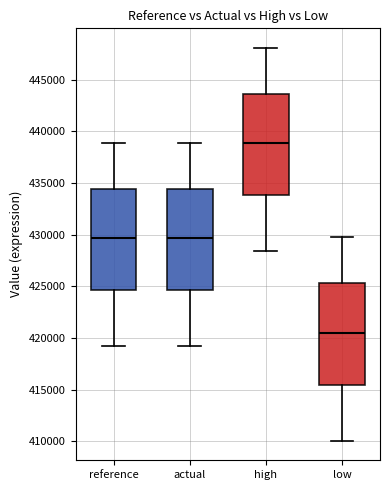

Reading left to right, read every box against the y-axis: the position of its median line, the range the box covers, and the ends of its whiskers. The values are not printed on the chart, so give them approximately, as read against the axis.

reference: median 429500, box 424500 to 434500, whiskers 419000 to 439000
actual: median 429500, box 424500 to 434500, whiskers 419000 to 439000
high: median 439000, box 434000 to 443500, whiskers 428500 to 448000
low: median 420500, box 415500 to 425500, whiskers 410000 to 429500